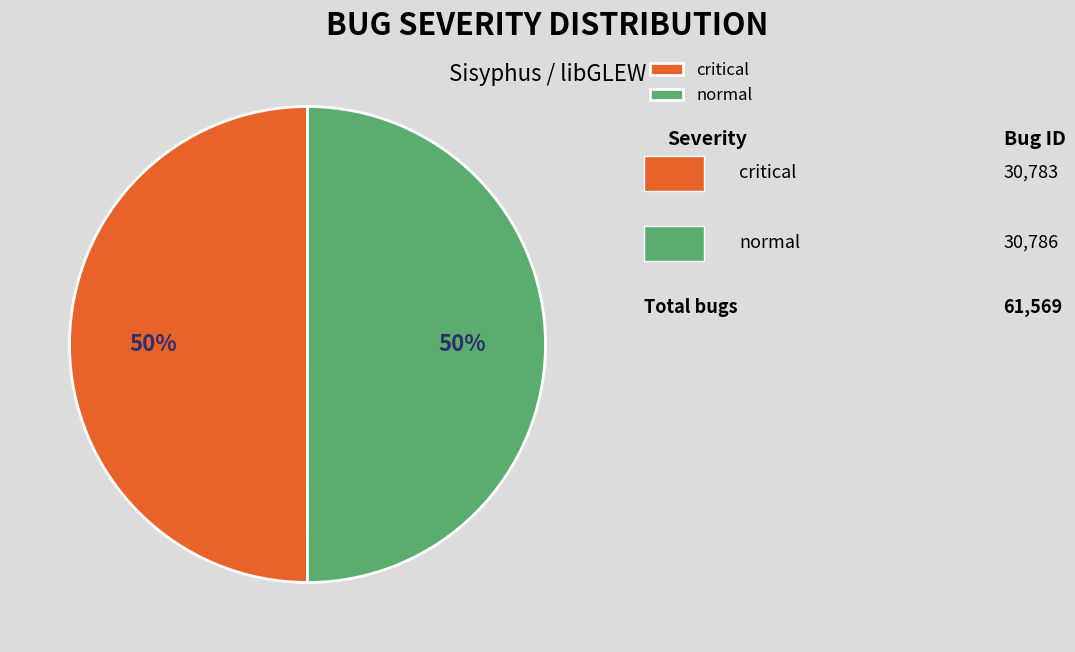

Is it true that critical is 43% of the pie?

False